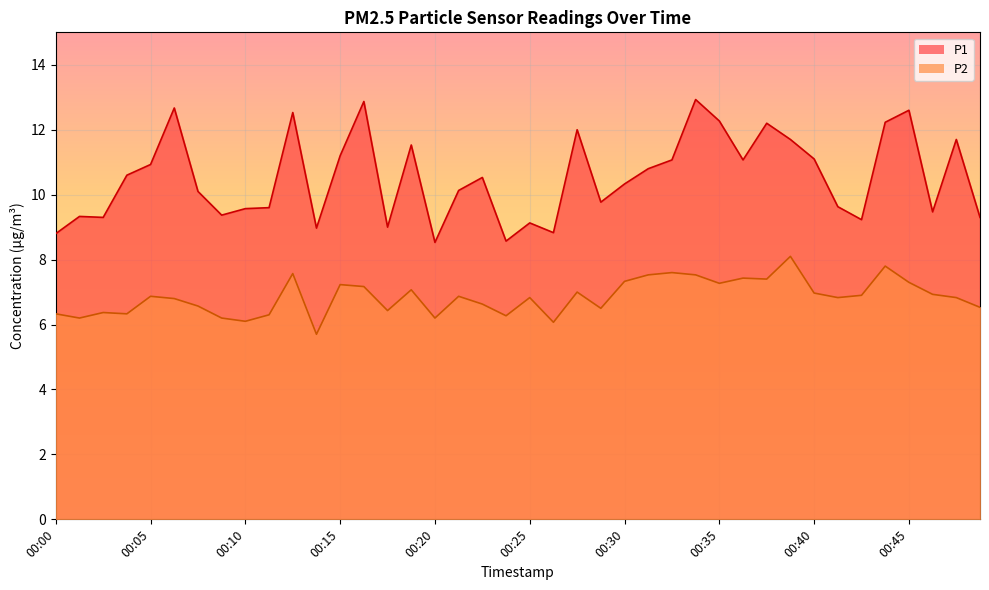

True or false: P1 and P2 intersect in this chart.

False